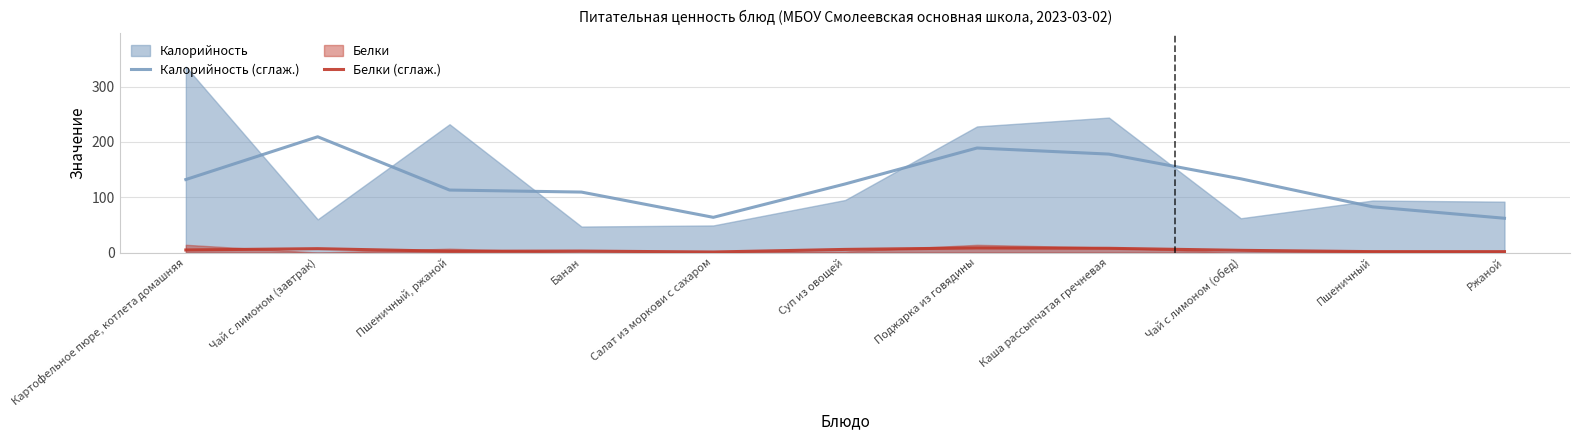

Between Пшеничный, ржаной and Каша рассыпчатая гречневая, which series saw the biggest shift?

Калорийность (сглаж.)